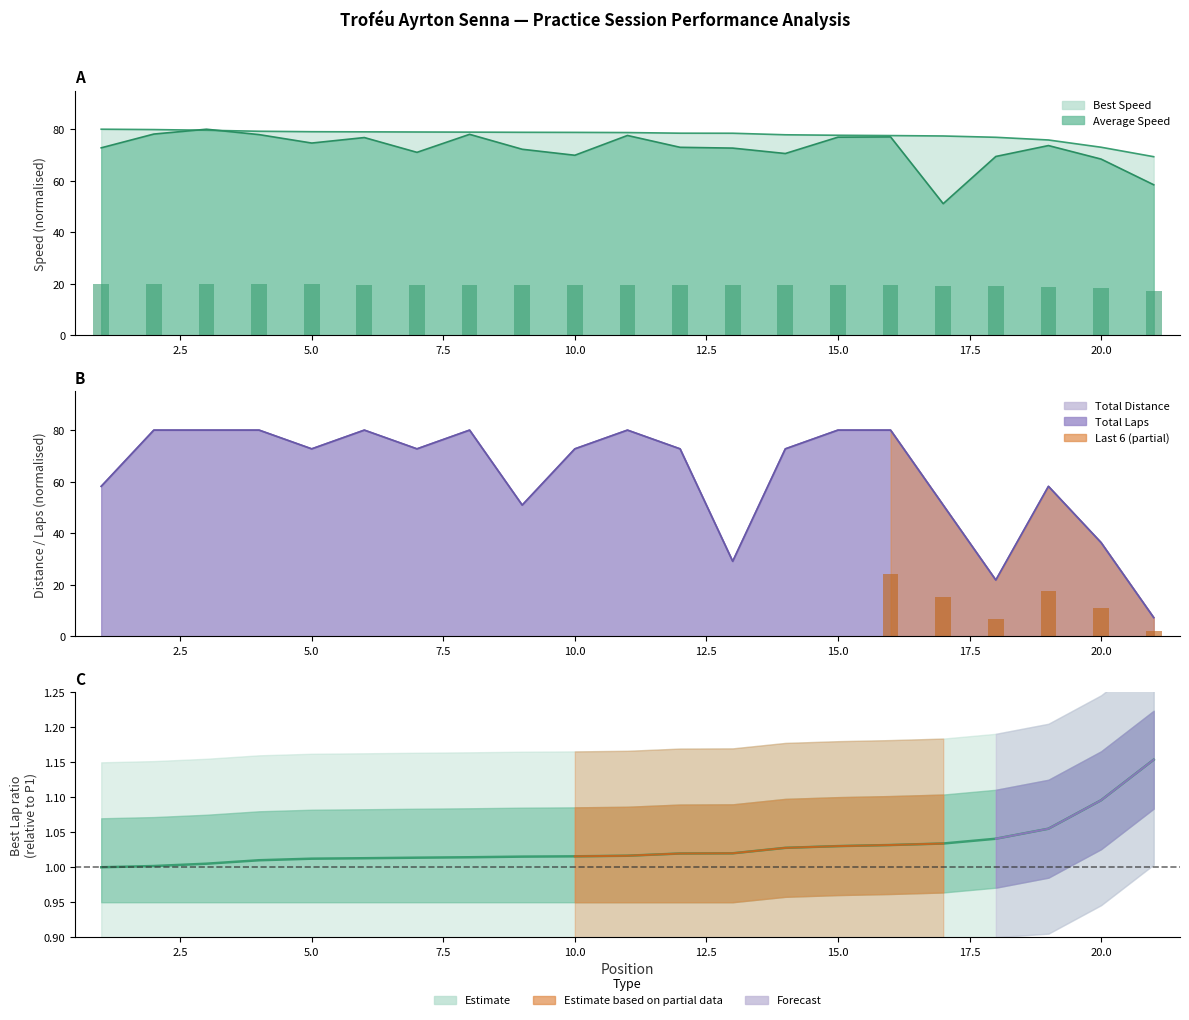

Read the value at 15.0.

1.0